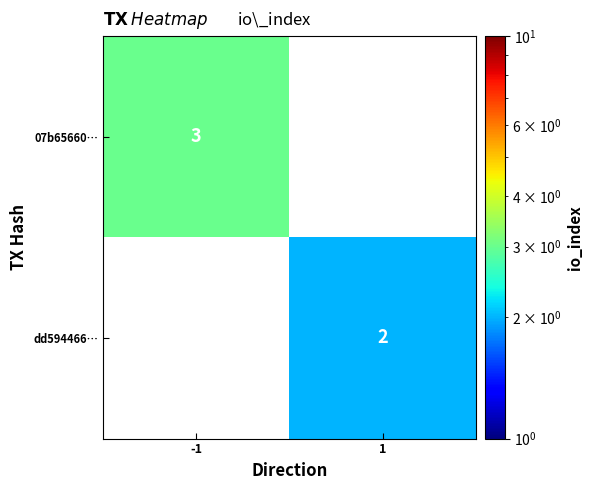

The value of dd594466… at 1 is 0. True or false?

False